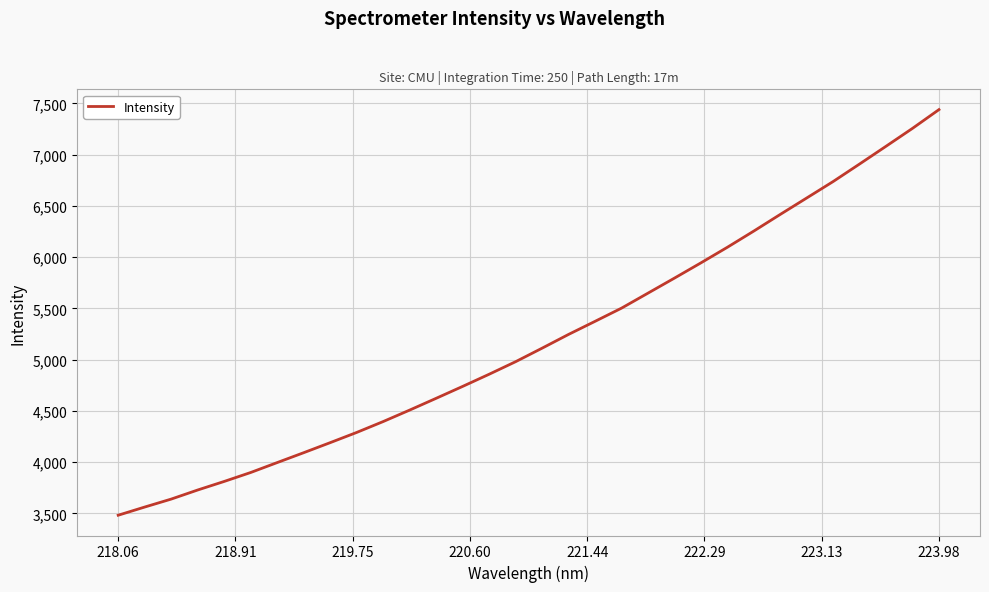

What is the smallest value displayed?

3481.6